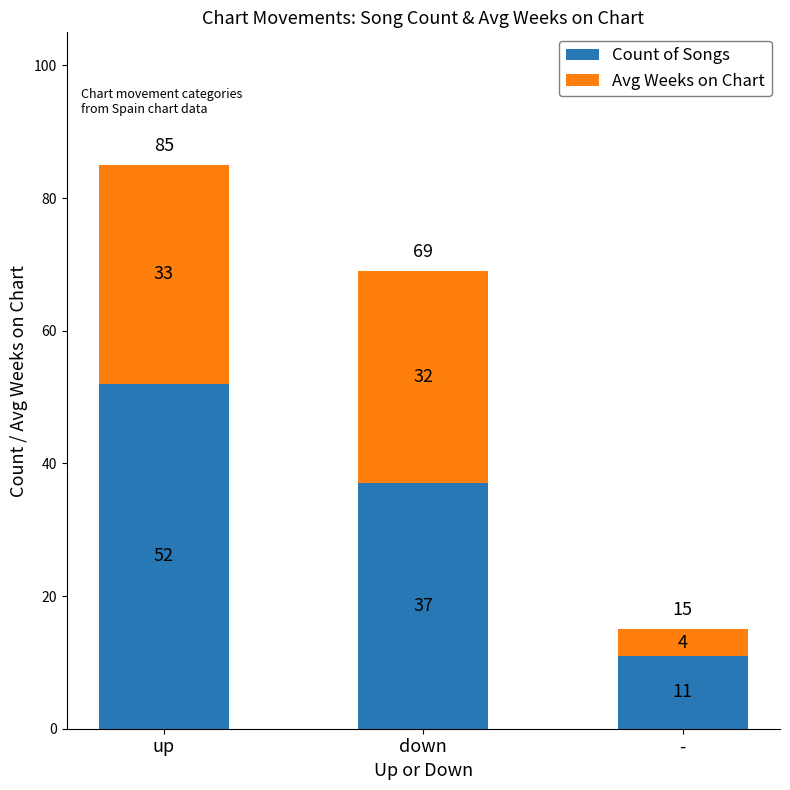

What are all the series names shown in the legend?

Count of Songs, Avg Weeks on Chart